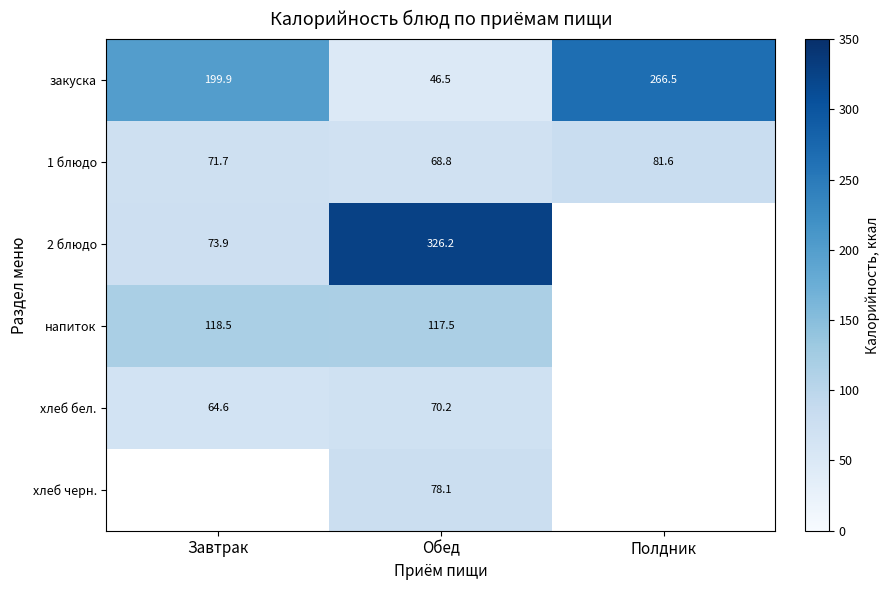

At which label does 1 блюдо first exceed 71?

Завтрак